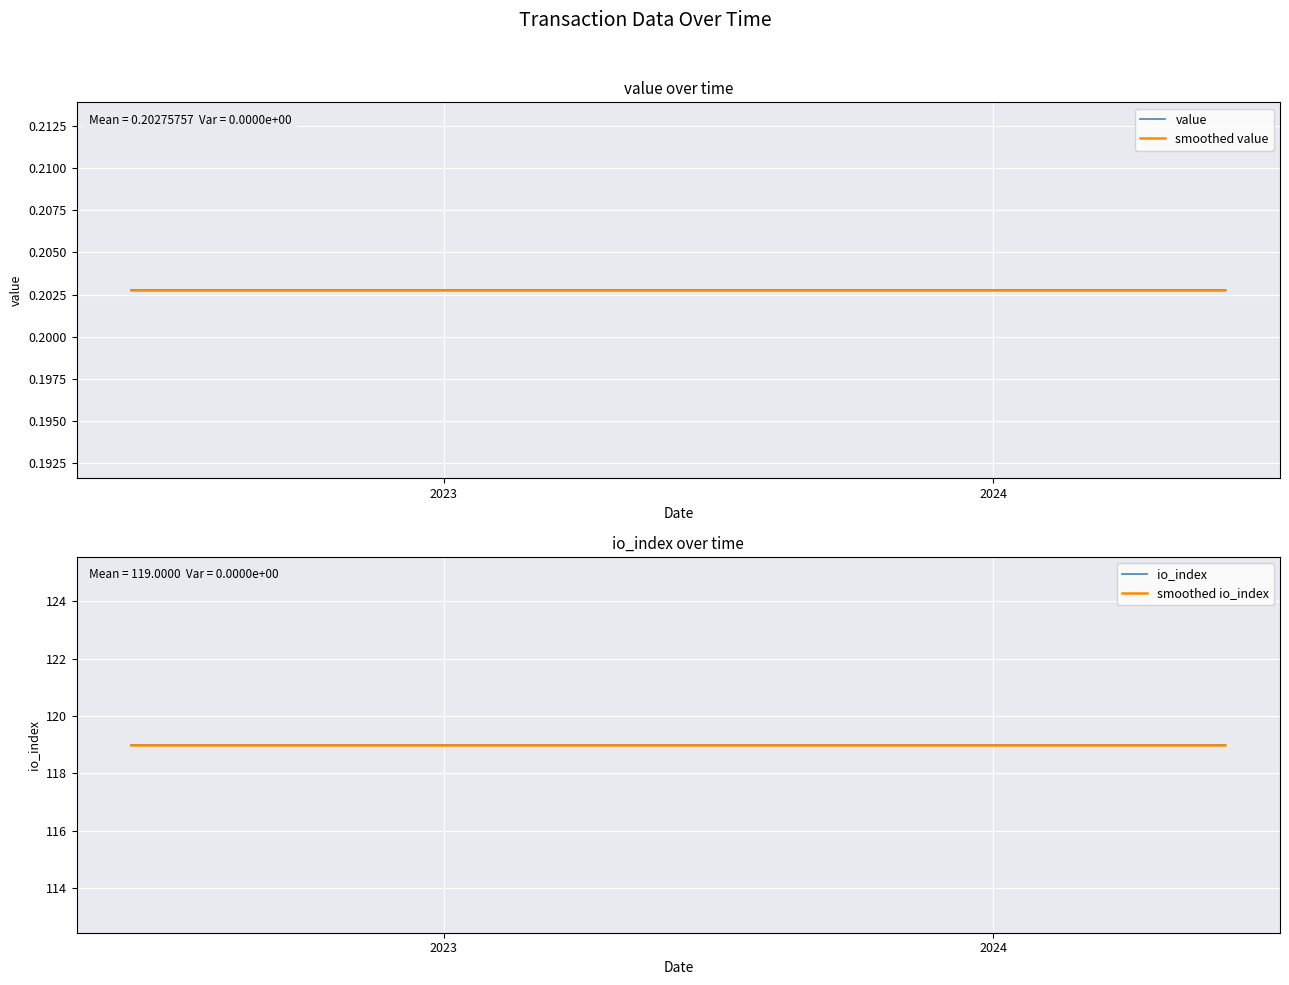

The value of smoothed value at 17 is 0.1. True or false?

False